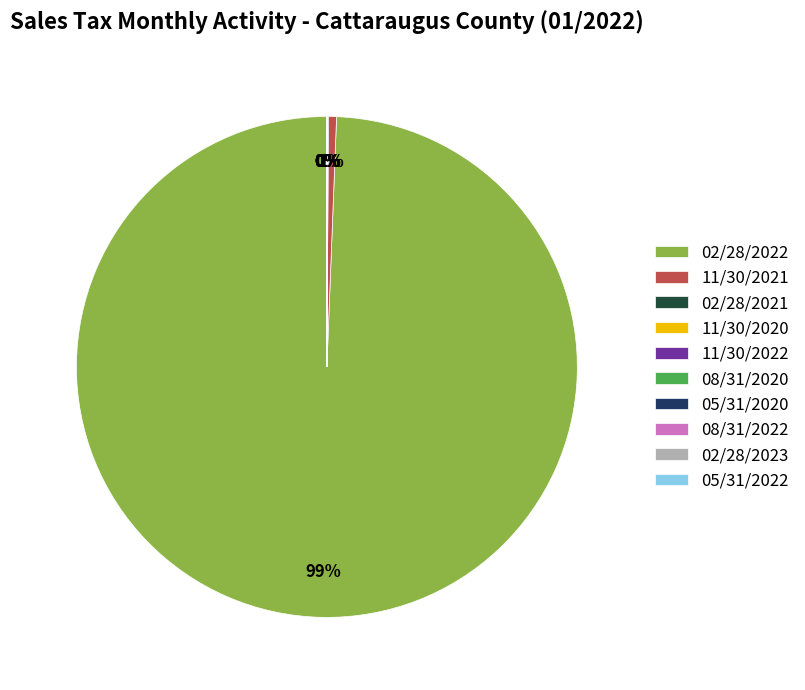

Does 08/31/2020 represent more than half of the total?

No